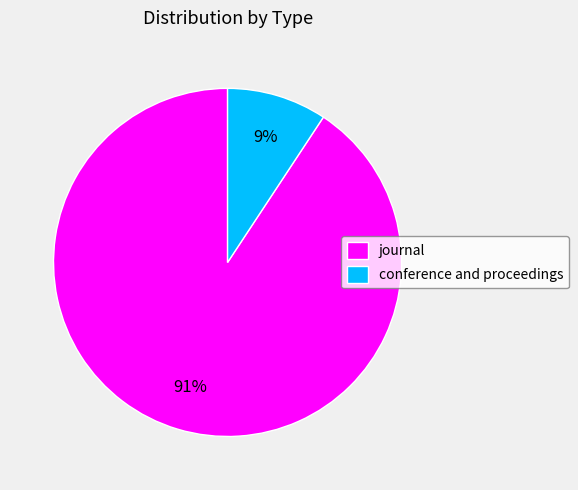

Rank the categories by value from lowest to highest.

conference and proceedings, journal